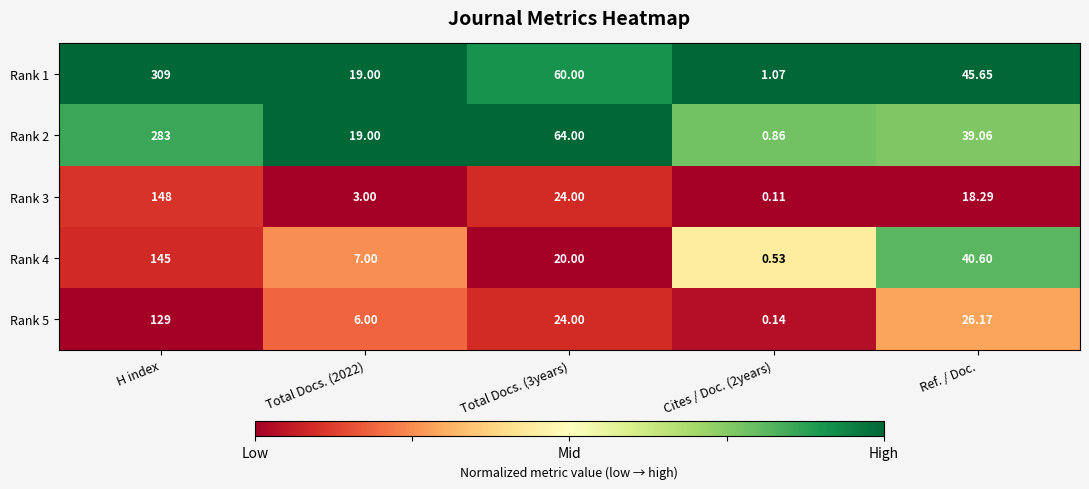

At which label does Rank 4 reach its peak?

H index